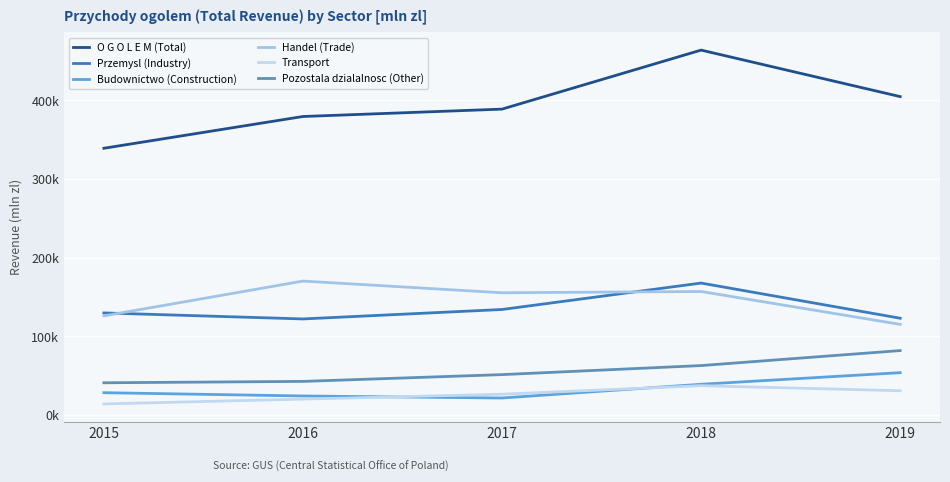

What is the maximum value for Budownictwo (Construction)?

53796.3